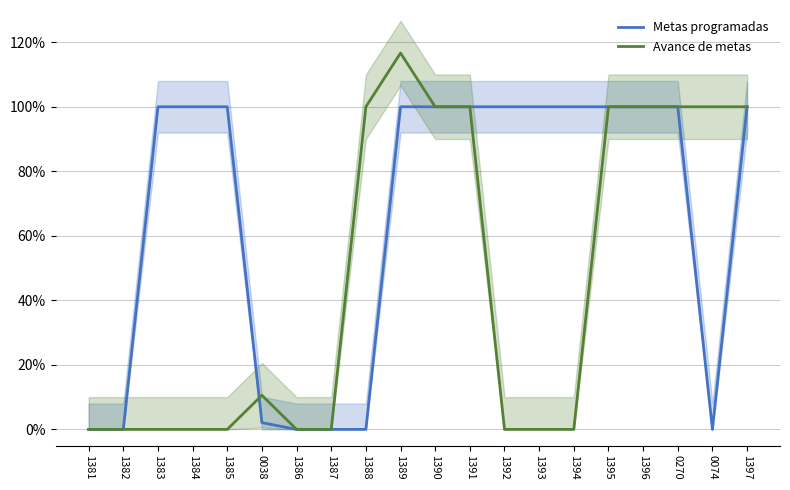

What value does the Metas programadas series have at 1397?

100.0